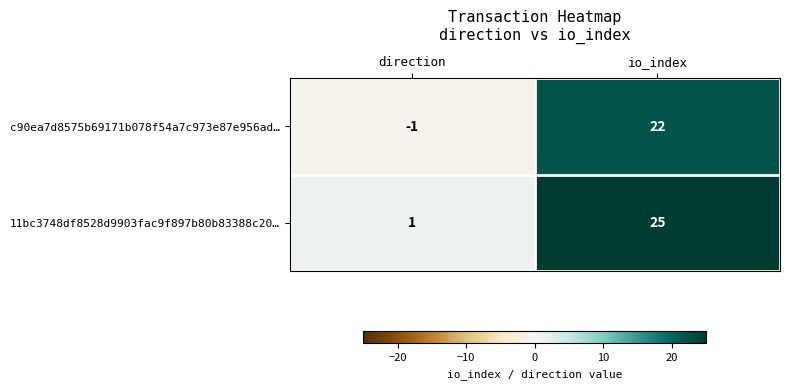

What is the difference between the maximum and minimum values in the c90ea7d8575b69171b078f54a7c973e87e956ad… series?

23